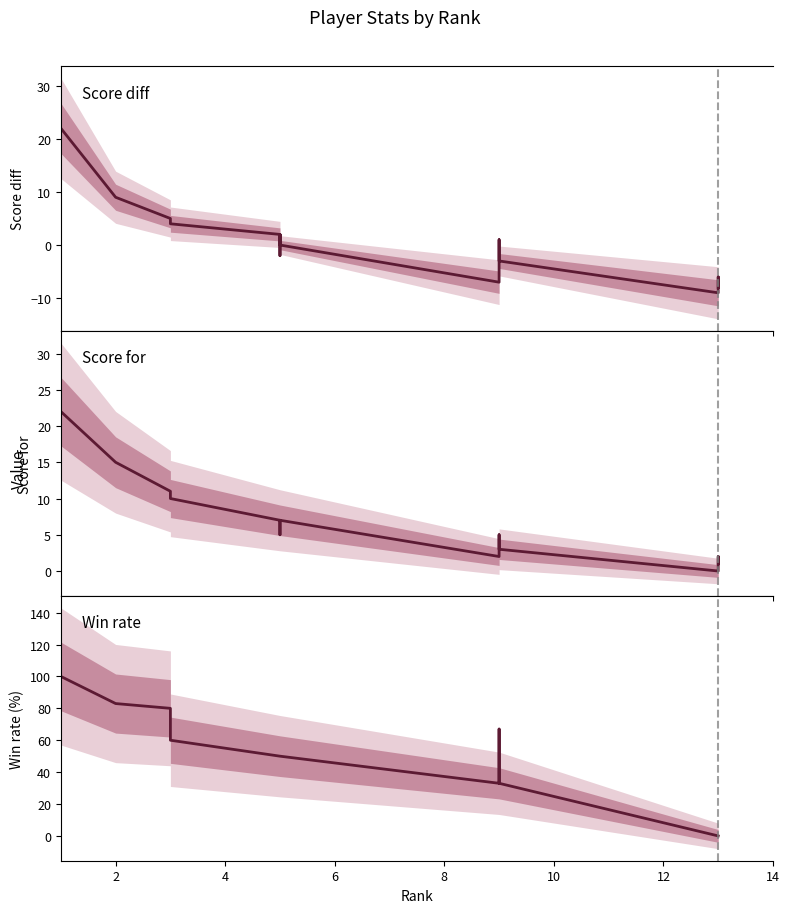

Which series has the largest range (max minus min)?

Win rate (%)